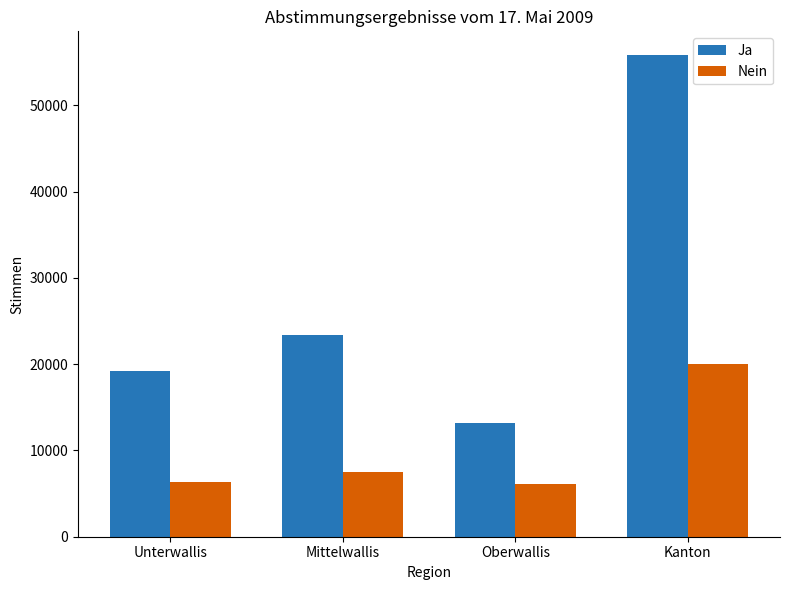

What is the smallest value displayed?

6134